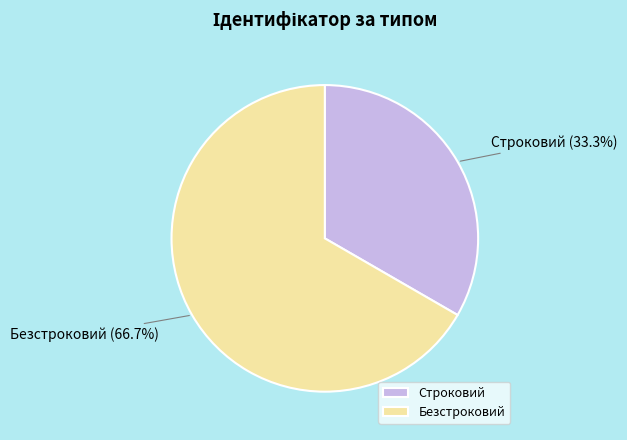

Is it true that Строковий is 43% of the pie?

False